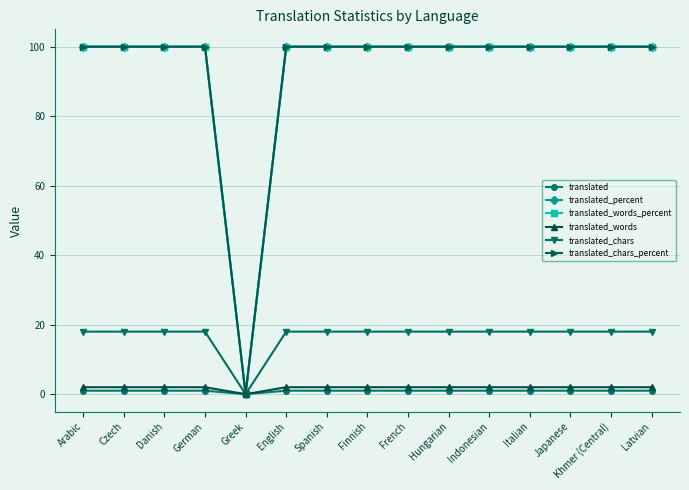

What is the value of the translated_words point at the 11th from the left?

2